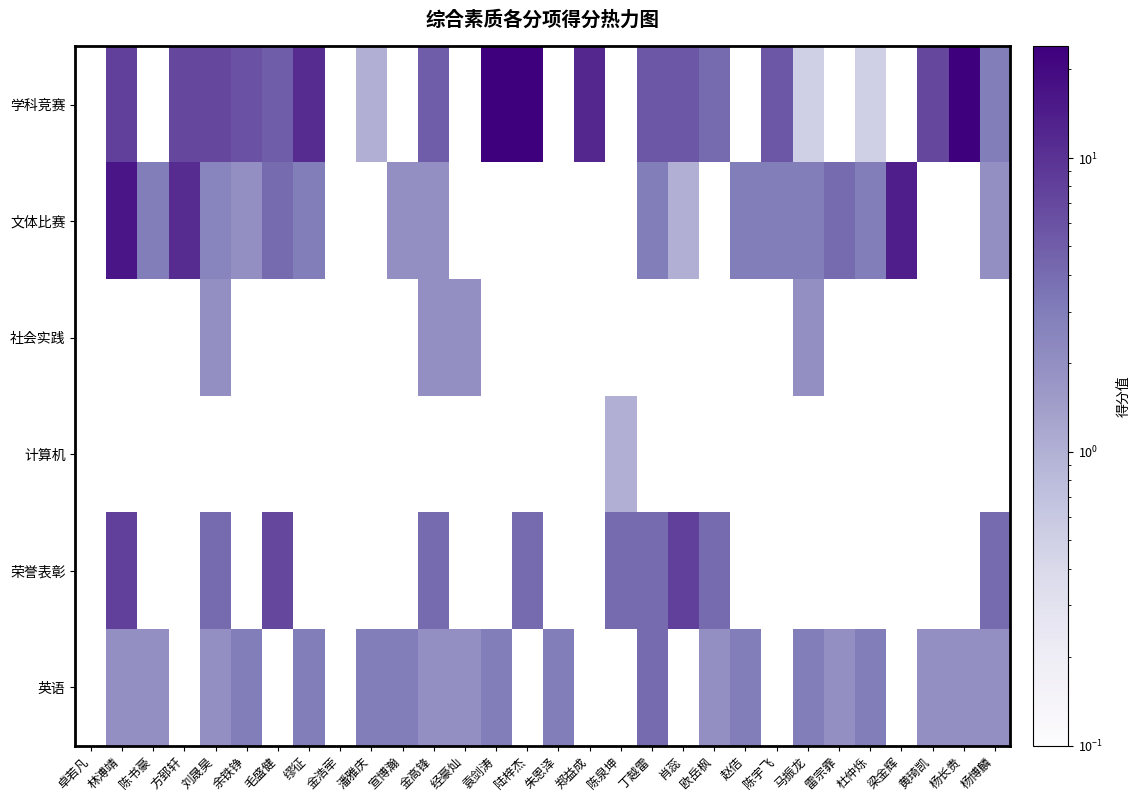

Reading right to left, list all the values displayed in this chart.

学科竞赛: 杨博麟=3.0	杨长贵=24.0	黄琦凯=7.0	梁金辉=0.0	杜仲烁=0.5	雷宗霏=0.0	马振龙=0.5	陈宇飞=5.5	赵佶=0.0	欧岳枫=4.0	肖蕊=5.5	丁越雷=5.5	陈泉坤=0.0	郑益成=12.0	朱恩泽=0.0	陆梓杰=24.0	袁剑涛=24.0	经豪灿=0.0	金高锋=5.0	宣博瀚=0.0	潘雅庆=1.0	金浩荦=0.0	缪征=11.0	毛盛健=5.0	余铁铮=6.0	刘晟昊=7.0	方郅轩=7.0	陈书豪=0.0	林溥靖=8.0	卓若凡=0.0
文体比赛: 杨博麟=2.0	杨长贵=0.0	黄琦凯=0.0	梁金辉=14.0	杜仲烁=3.0	雷宗霏=4.0	马振龙=3.0	陈宇飞=3.0	赵佶=3.0	欧岳枫=0.0	肖蕊=1.0	丁越雷=3.0	陈泉坤=0.0	郑益成=0.0	朱恩泽=0.0	陆梓杰=0.0	袁剑涛=0.0	经豪灿=0.0	金高锋=2.0	宣博瀚=2.0	潘雅庆=0.0	金浩荦=0.0	缪征=3.0	毛盛健=4.0	余铁铮=2.0	刘晟昊=2.5	方郅轩=11.0	陈书豪=3.0	林溥靖=16.0	卓若凡=0.0
社会实践: 杨博麟=0.0	杨长贵=0.0	黄琦凯=0.0	梁金辉=0.0	杜仲烁=0.0	雷宗霏=0.0	马振龙=2.0	陈宇飞=0.0	赵佶=0.0	欧岳枫=0.0	肖蕊=0.0	丁越雷=0.0	陈泉坤=0.0	郑益成=0.0	朱恩泽=0.0	陆梓杰=0.0	袁剑涛=0.0	经豪灿=2.0	金高锋=2.0	宣博瀚=0.0	潘雅庆=0.0	金浩荦=0.0	缪征=0.0	毛盛健=0.0	余铁铮=0.0	刘晟昊=2.0	方郅轩=0.0	陈书豪=0.0	林溥靖=0.0	卓若凡=0.0
计算机: 杨博麟=0.0	杨长贵=0.0	黄琦凯=0.0	梁金辉=0.0	杜仲烁=0.0	雷宗霏=0.0	马振龙=0.0	陈宇飞=0.0	赵佶=0.0	欧岳枫=0.0	肖蕊=0.0	丁越雷=0.0	陈泉坤=1.0	郑益成=0.0	朱恩泽=0.0	陆梓杰=0.0	袁剑涛=0.0	经豪灿=0.0	金高锋=0.0	宣博瀚=0.0	潘雅庆=0.0	金浩荦=0.0	缪征=0.0	毛盛健=0.0	余铁铮=0.0	刘晟昊=0.0	方郅轩=0.0	陈书豪=0.0	林溥靖=0.0	卓若凡=0.0
荣誉表彰: 杨博麟=4.0	杨长贵=0.0	黄琦凯=0.0	梁金辉=0.0	杜仲烁=0.0	雷宗霏=0.0	马振龙=0.0	陈宇飞=0.0	赵佶=0.0	欧岳枫=4.0	肖蕊=8.0	丁越雷=4.0	陈泉坤=4.0	郑益成=0.0	朱恩泽=0.0	陆梓杰=4.0	袁剑涛=0.0	经豪灿=0.0	金高锋=4.0	宣博瀚=0.0	潘雅庆=0.0	金浩荦=0.0	缪征=0.0	毛盛健=7.0	余铁铮=0.0	刘晟昊=4.0	方郅轩=0.0	陈书豪=0.0	林溥靖=8.0	卓若凡=0.0
英语: 杨博麟=2.0	杨长贵=2.0	黄琦凯=2.0	梁金辉=0.0	杜仲烁=3.0	雷宗霏=2.0	马振龙=3.0	陈宇飞=0.0	赵佶=3.0	欧岳枫=2.0	肖蕊=0.0	丁越雷=4.0	陈泉坤=0.0	郑益成=0.0	朱恩泽=3.0	陆梓杰=0.0	袁剑涛=3.0	经豪灿=2.0	金高锋=2.0	宣博瀚=3.0	潘雅庆=3.0	金浩荦=0.0	缪征=3.0	毛盛健=0.0	余铁铮=3.0	刘晟昊=2.0	方郅轩=0.0	陈书豪=2.0	林溥靖=2.0	卓若凡=0.0